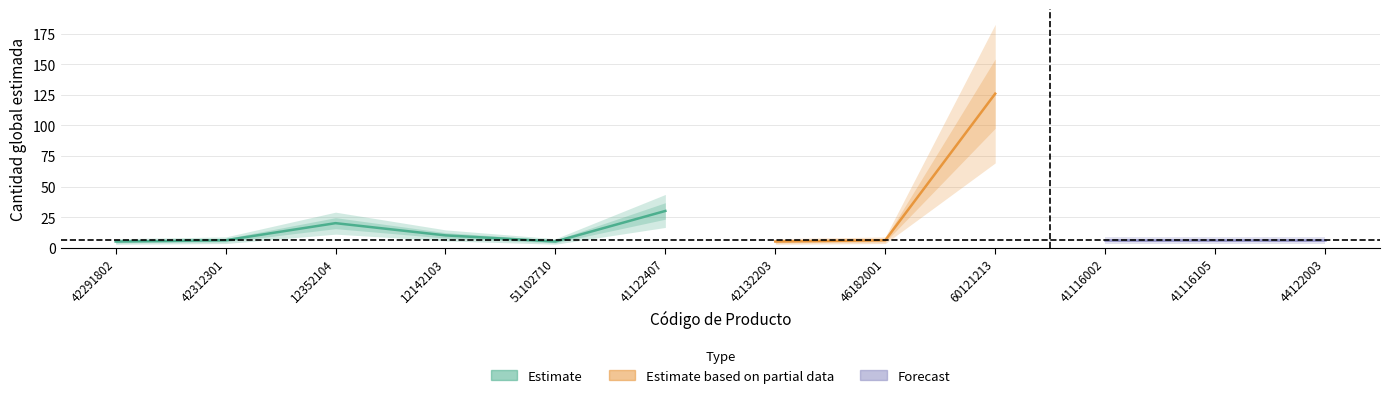

Between 44122003 and 60121213, which is larger?

60121213